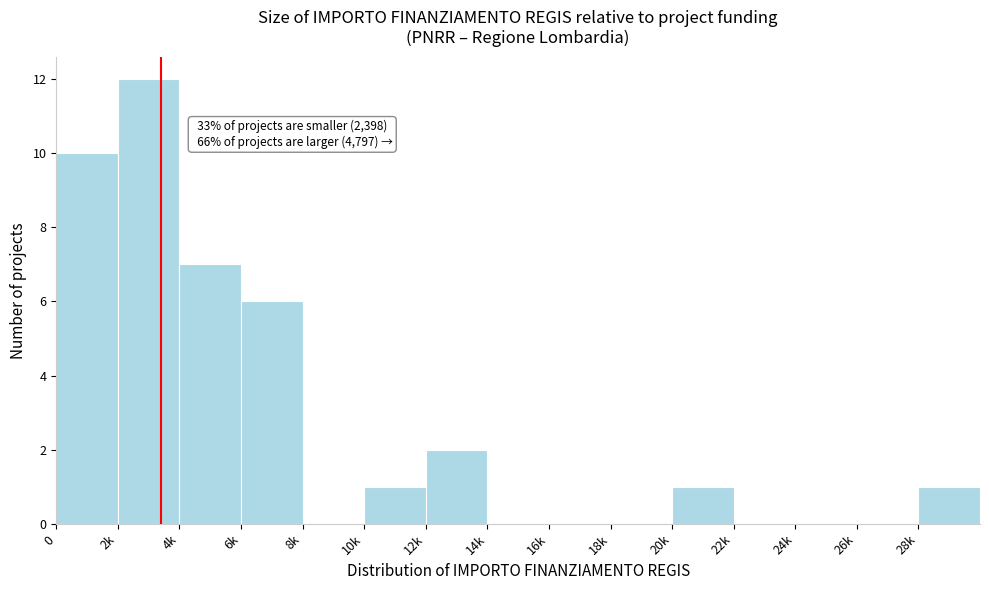

Reading left to right, transcribe all the data shown in this chart.

0=10	2k=12	4k=7	6k=6	8k=0	10k=1	12k=2	14k=0	16k=0	18k=0	20k=1	22k=0	24k=0	26k=0	28k=1